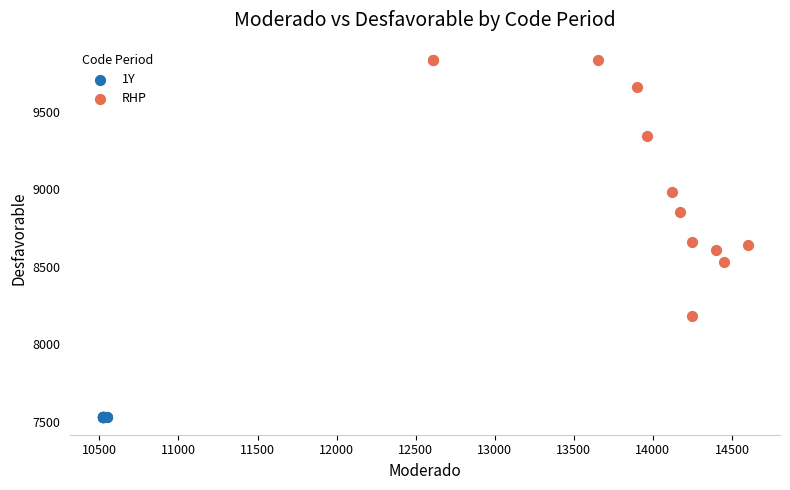

Which series contains the highest Y value?

RHP